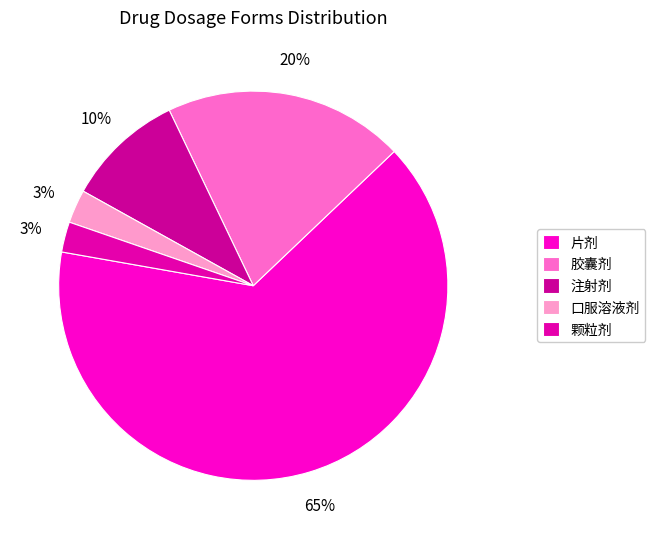

Is there a majority slice in this chart?

Yes